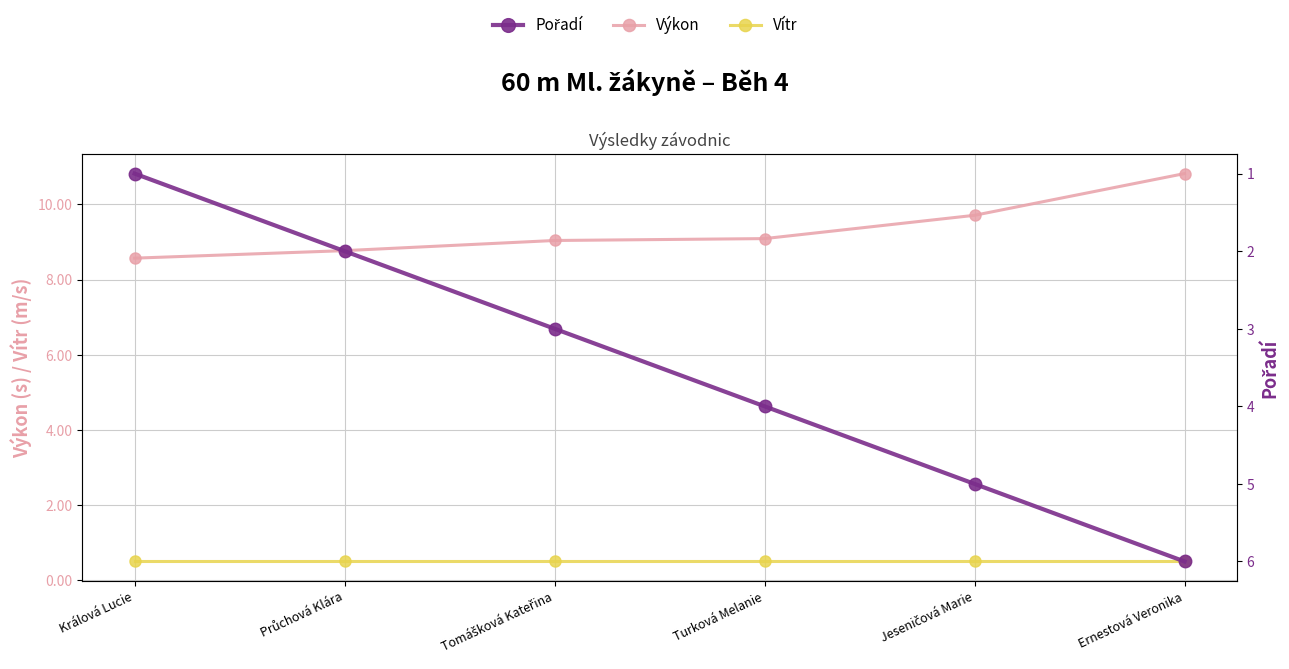

What is the spread (max minus min) of values at Jeseničová Marie?

9.2